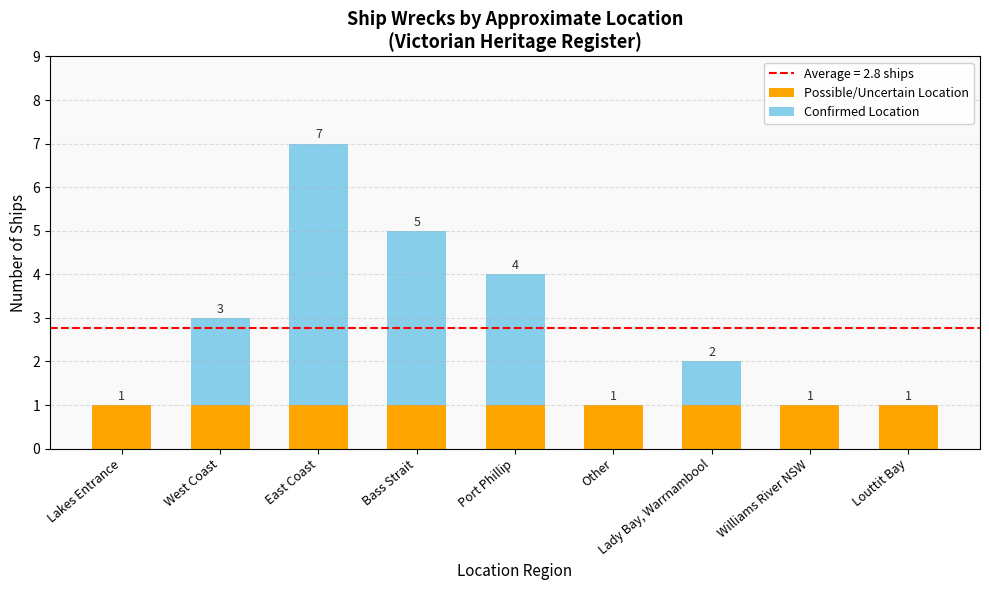

True or false: Possible/Uncertain Location has a value of 2 at West Coast.

False